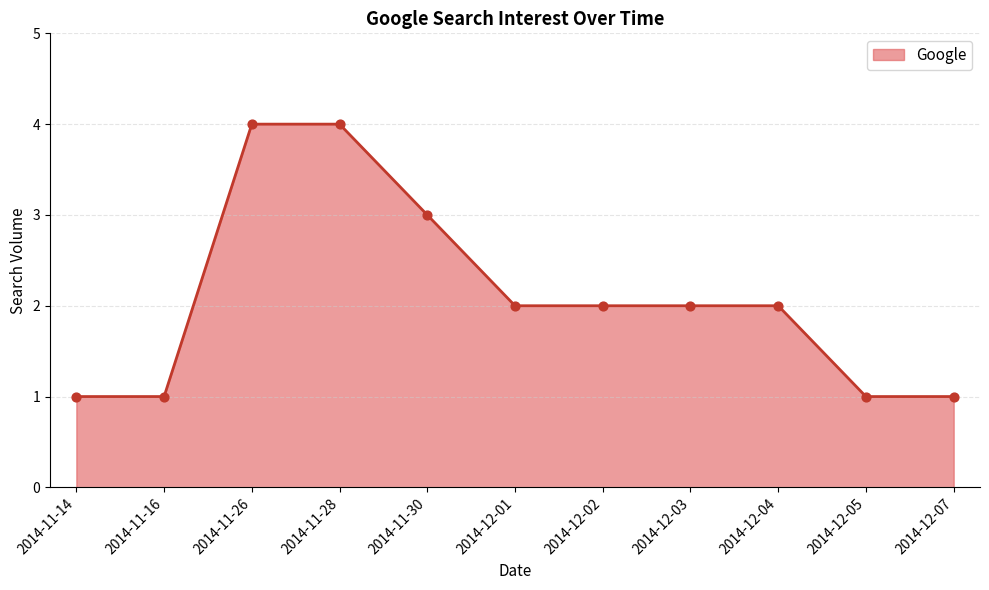

What is the change in value from 2014-11-30 to 2014-12-01?

-1